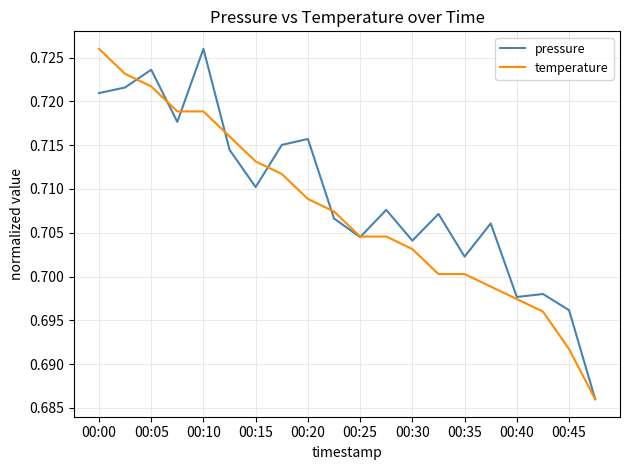

What is the label of the 1st point from the left?

00:00